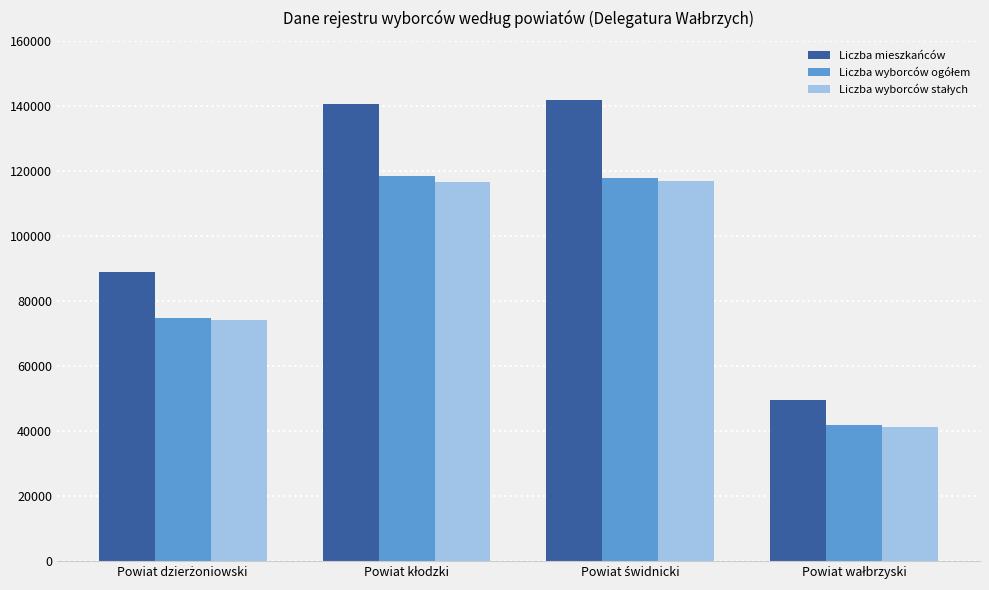

How many series are shown in this chart?

3